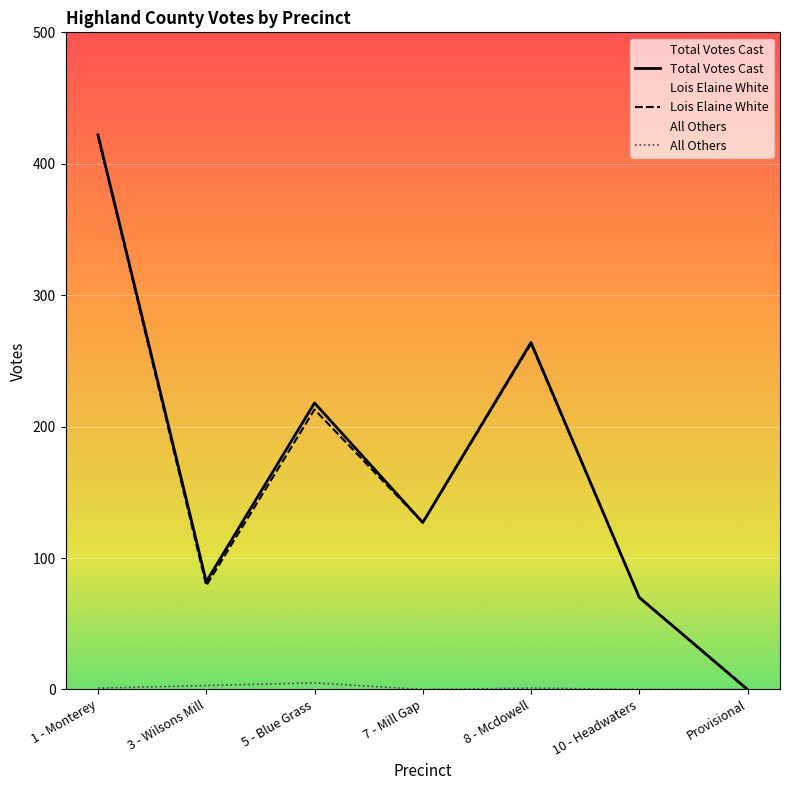

At which category does the chart reach its minimum across all series?

Provisional